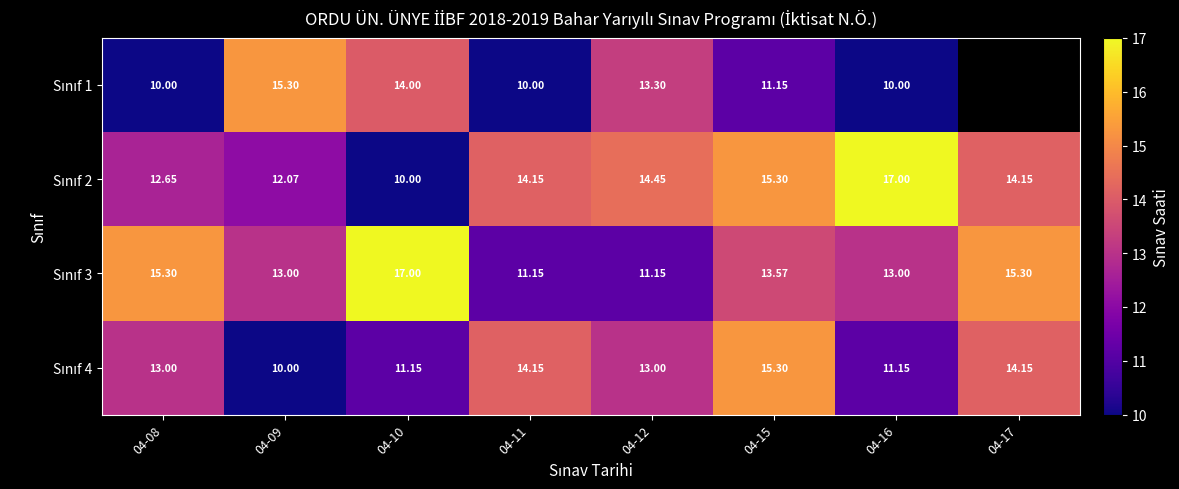

The value of Sınıf 4 at 04-10 is 14.8. True or false?

False